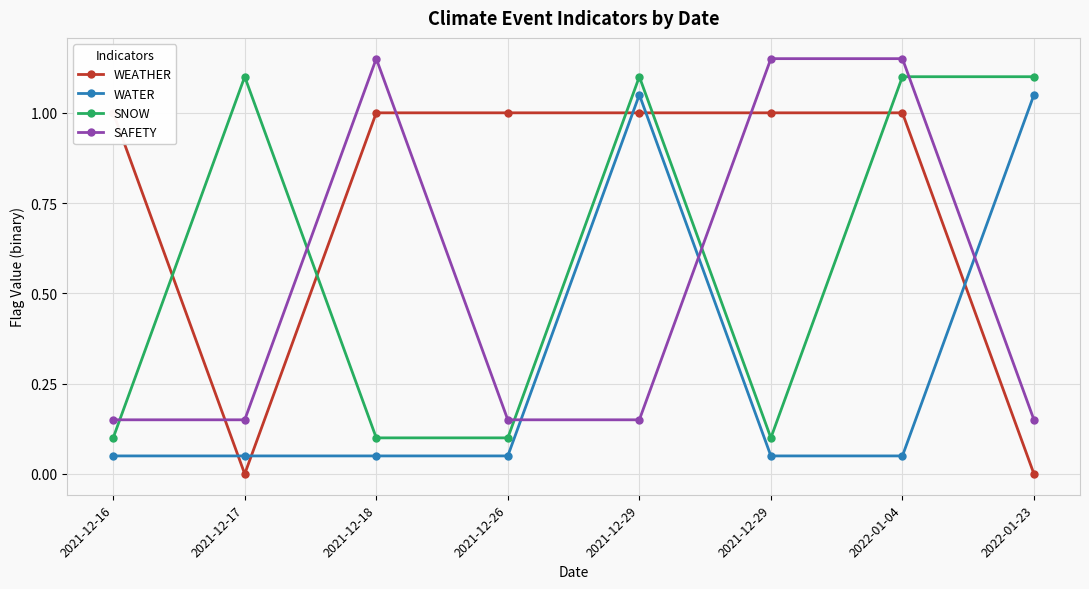

What is the label of the 6th point from the right?

2021-12-18